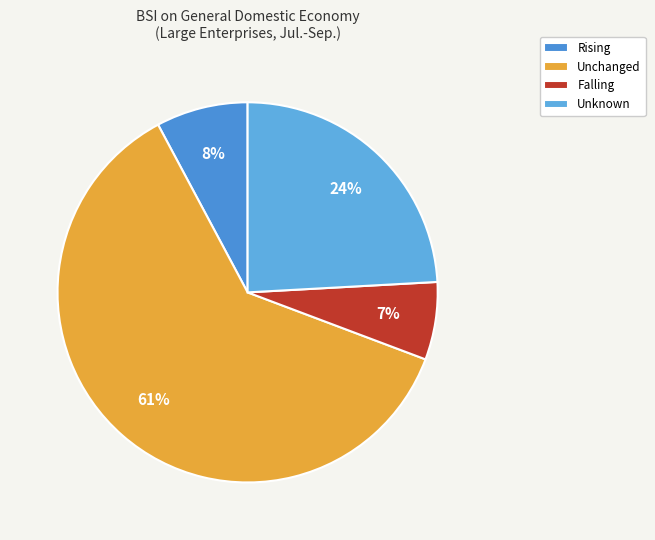

How many slices are in this pie chart?

4